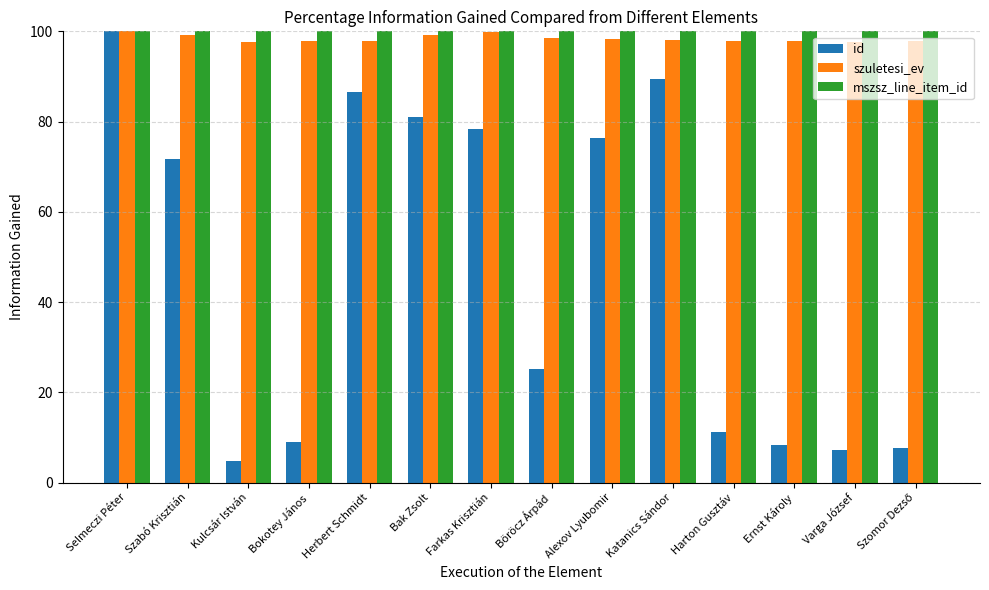

Read the szuletesi_ev value at Herbert Schmidt.

97.9